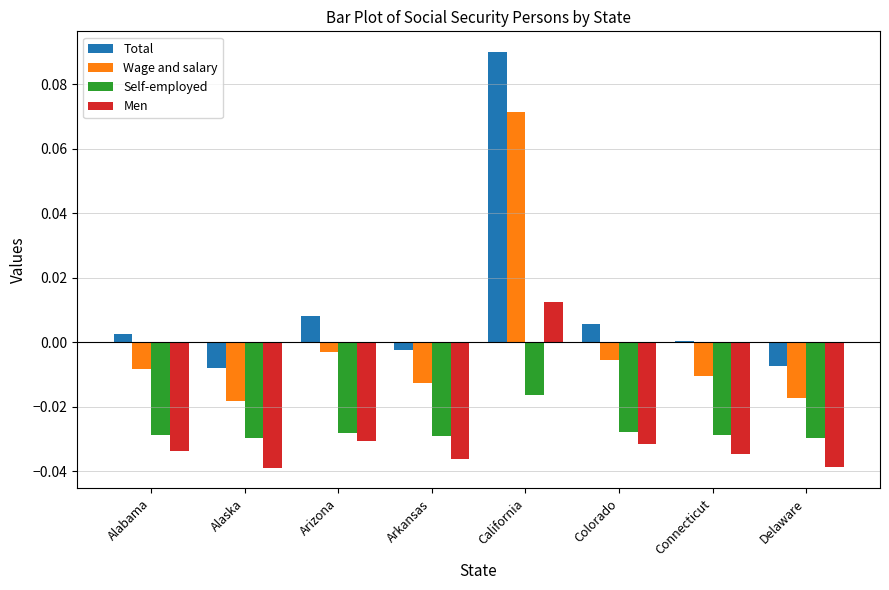

At which label does Wage and salary reach its peak?

California